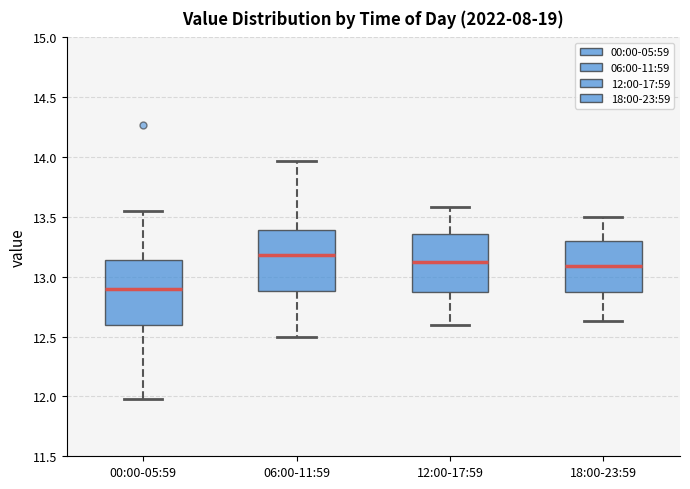

Reading left to right, transcribe this box plot: for each box, give where its median line is, the range the box spans, and where its two whiskers end, as read against the y-axis. The values are not printed on the chart, so give them approximately, as read against the axis.

00:00-05:59: median 12.90, box 12.60 to 13.15, whiskers 12.00 to 13.55
06:00-11:59: median 13.20, box 12.90 to 13.40, whiskers 12.50 to 13.95
12:00-17:59: median 13.15, box 12.85 to 13.35, whiskers 12.60 to 13.60
18:00-23:59: median 13.10, box 12.85 to 13.30, whiskers 12.65 to 13.50